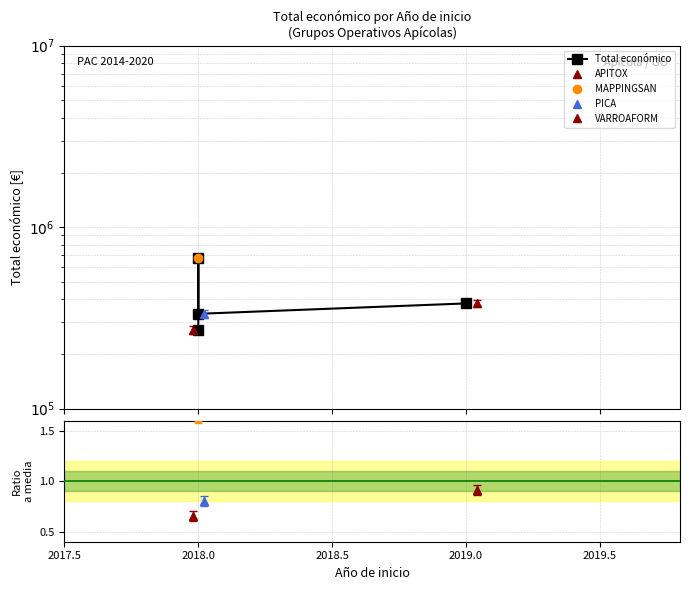

What is the label of the 2nd point from the left?

2018.0